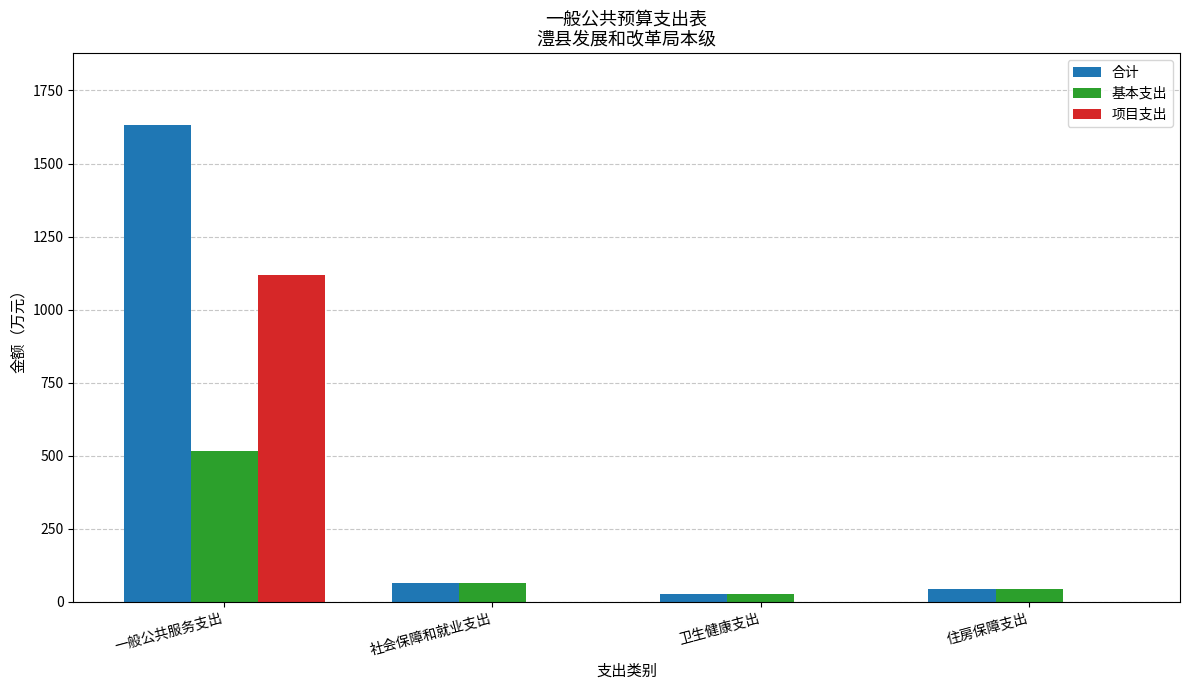

At which category is the sum across all series the highest?

一般公共服务支出